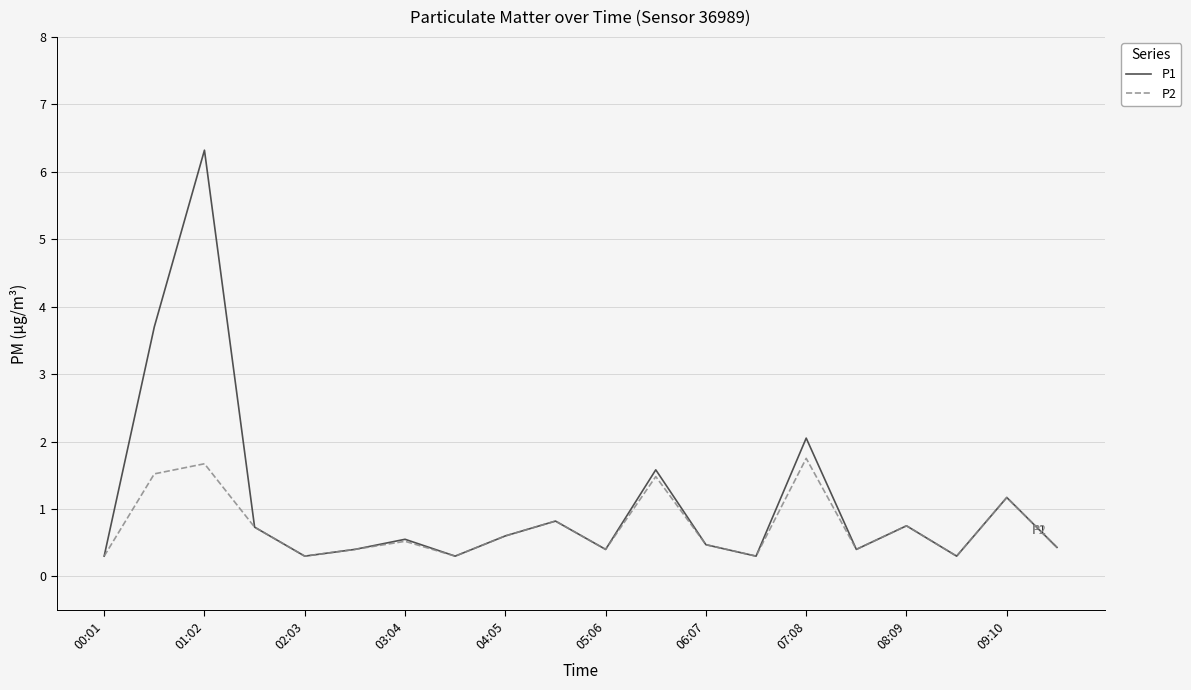

What is the minimum value shown in the chart?

0.3